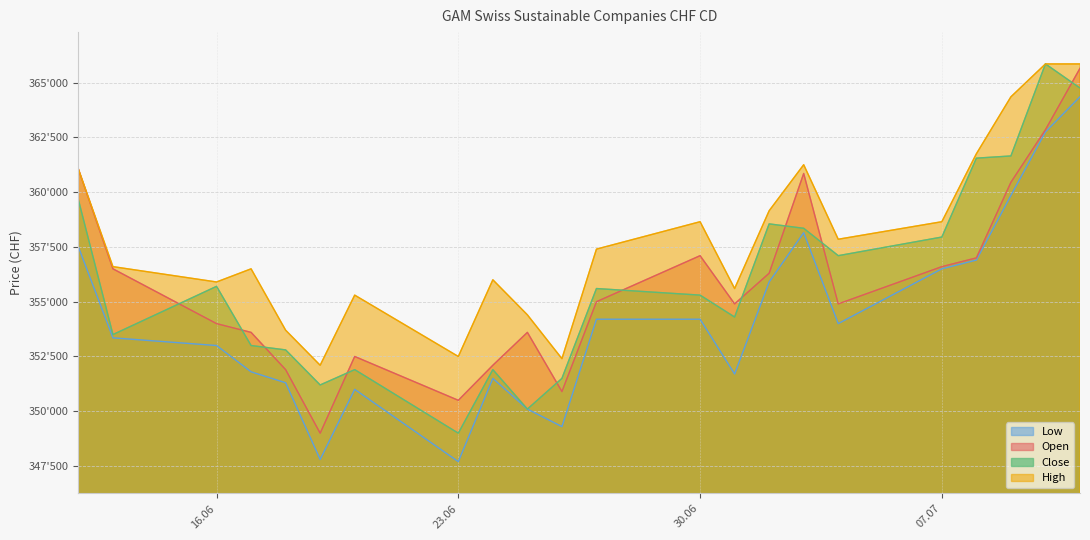

What is the value of the Low point at the 2nd from the left?

353350